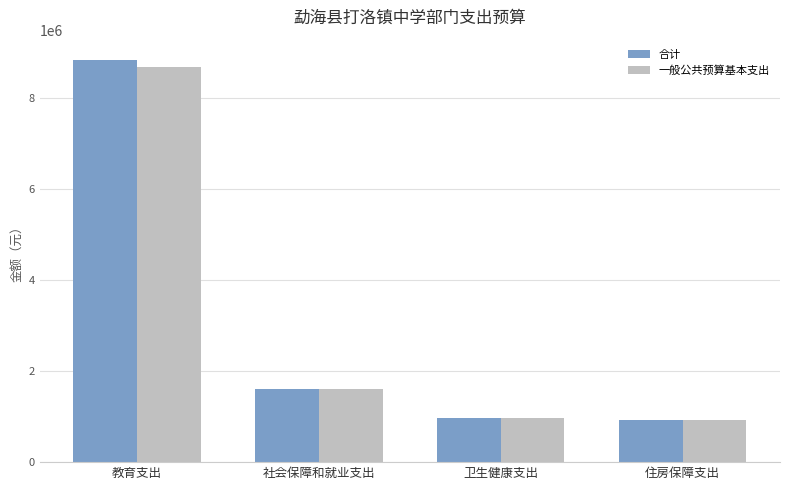

Which category has the highest value in the 合计 series?

教育支出